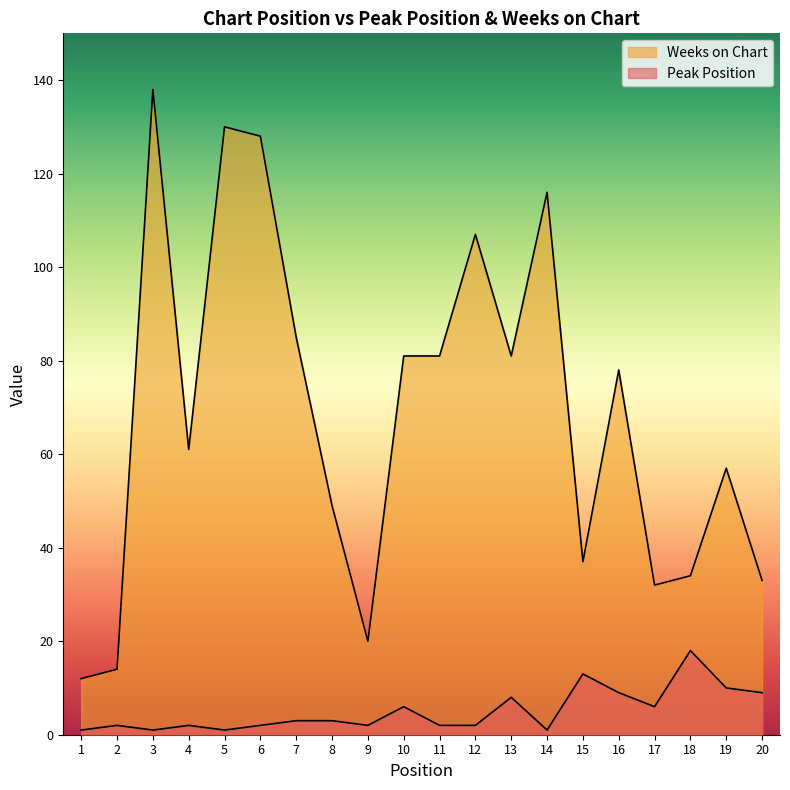

What is the sum of the Peak Position values at 6 and 5?

3